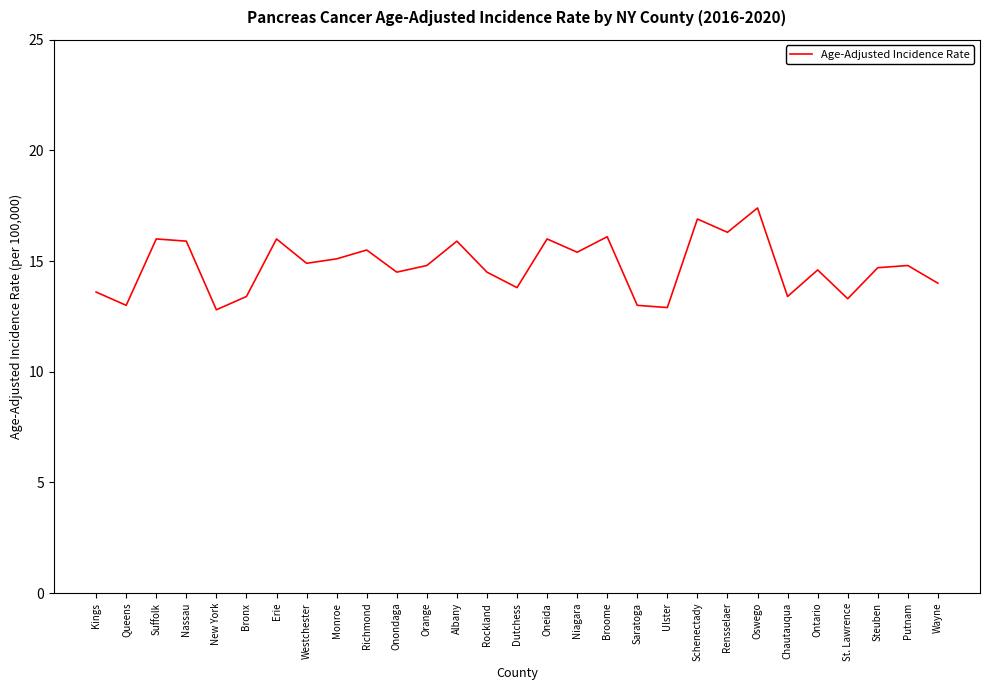

What is the greatest value displayed?

17.4